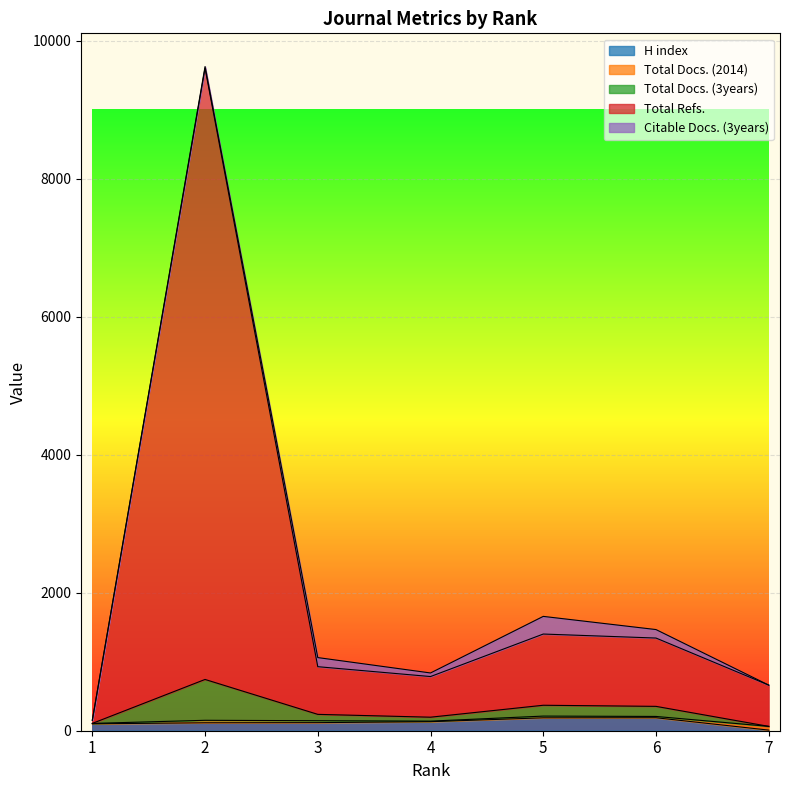

Does the chart display data point markers on the line(s)?

No